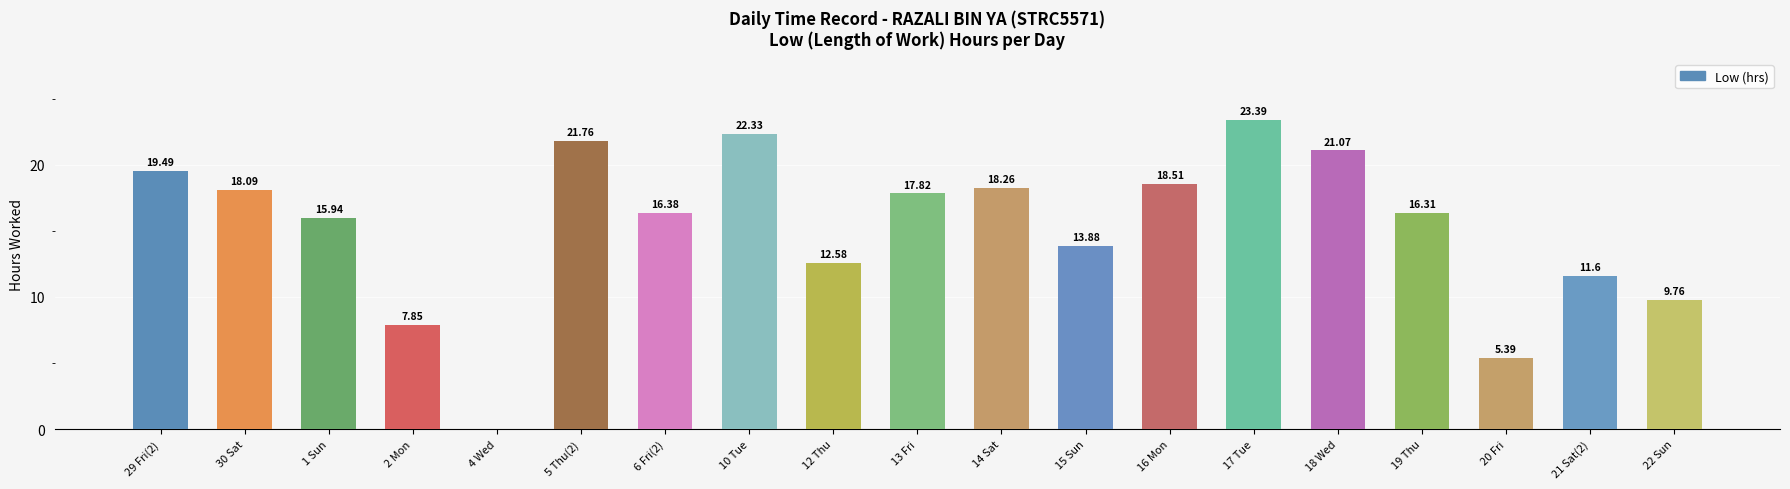

What is the sum of all values?

290.4